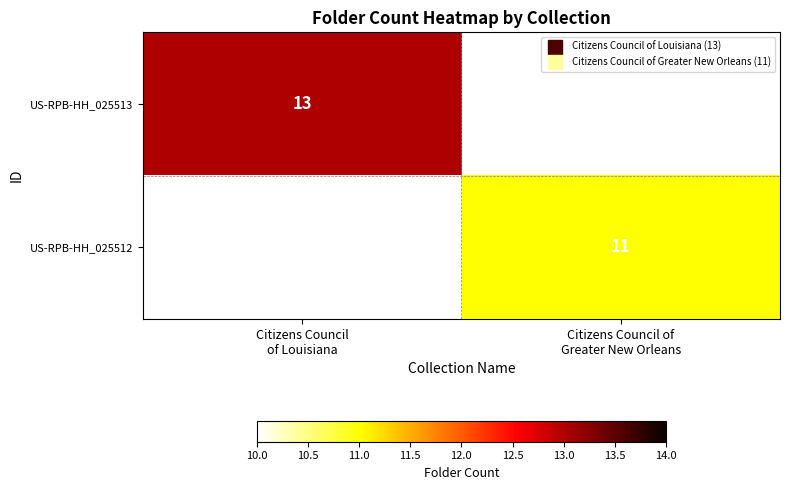

At how many categories does at least one series exceed 12?

1